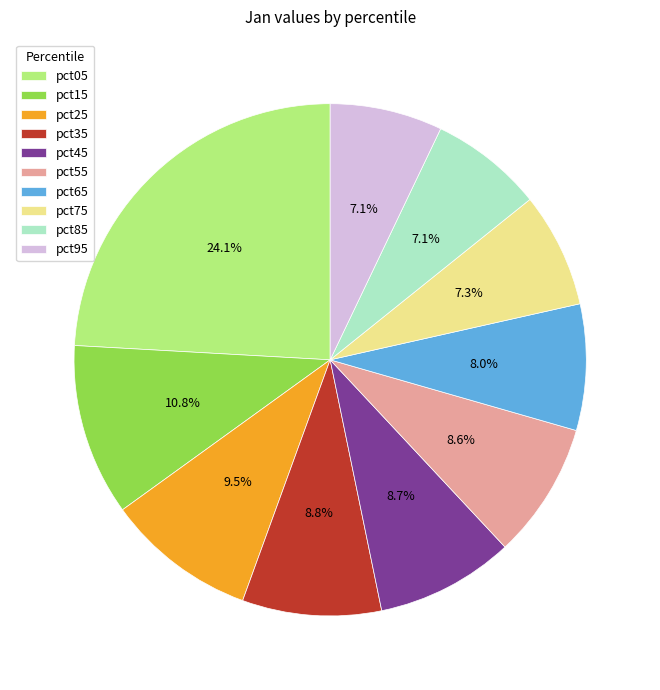

Which has a higher value, pct35 or pct95?

pct35